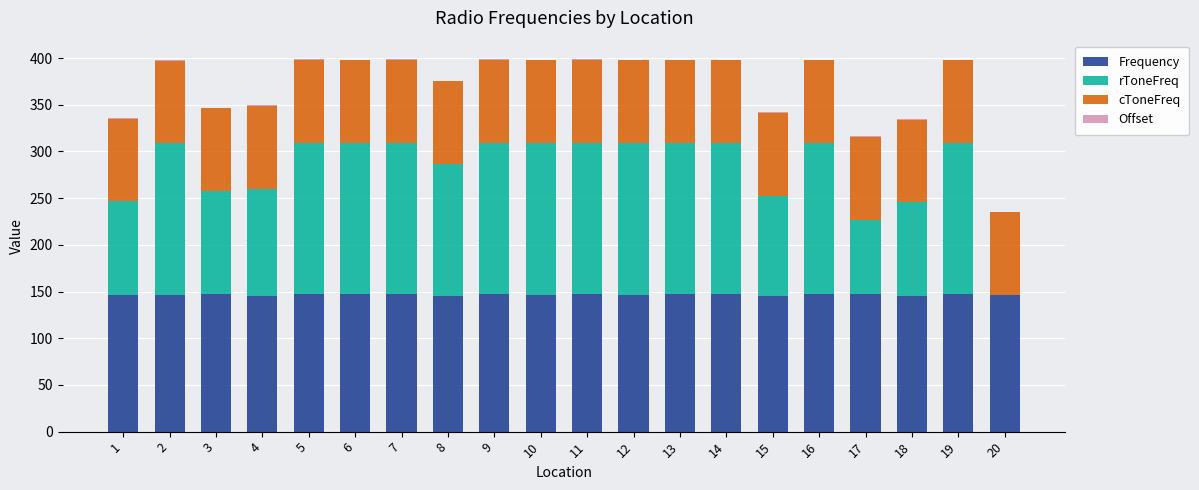

How many data points in Frequency are above 146?

16